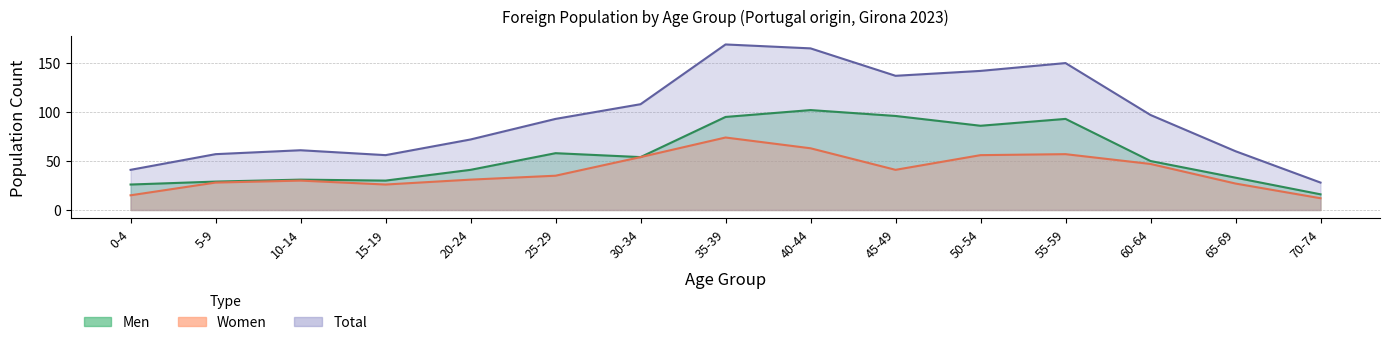

List the series in order of their peak value, highest first.

Total, Men, Women